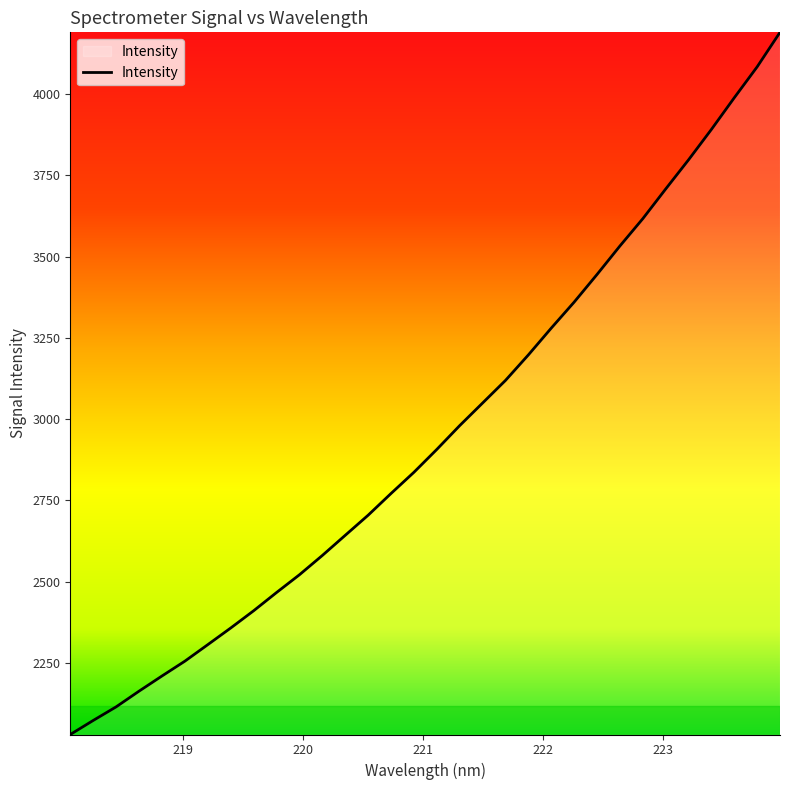

What is the greatest value displayed?

4189.9